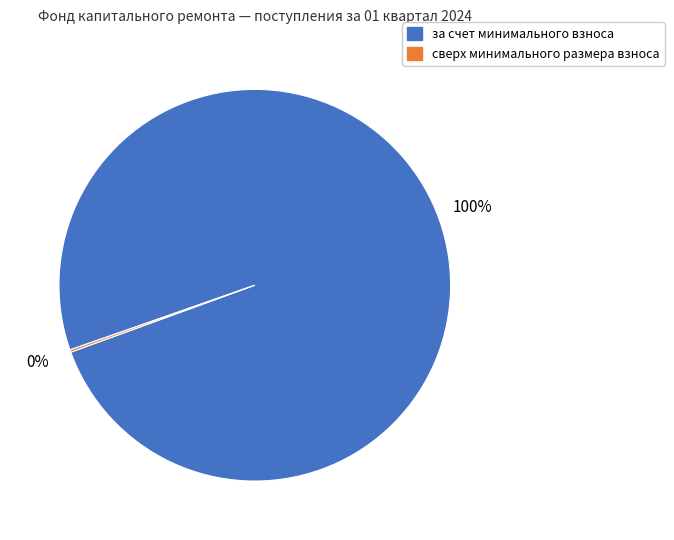

To the nearest percent, what is the difference between the largest and smallest slice percentages?

100%